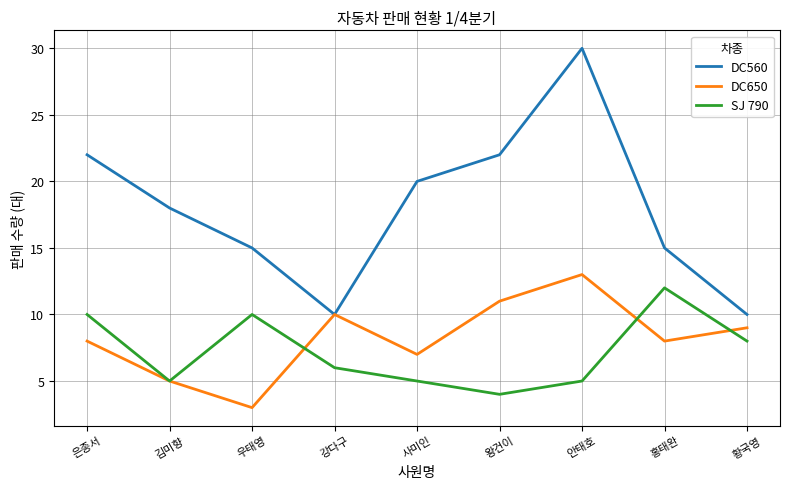

True or false: SJ 790 and DC560 intersect in this chart.

False